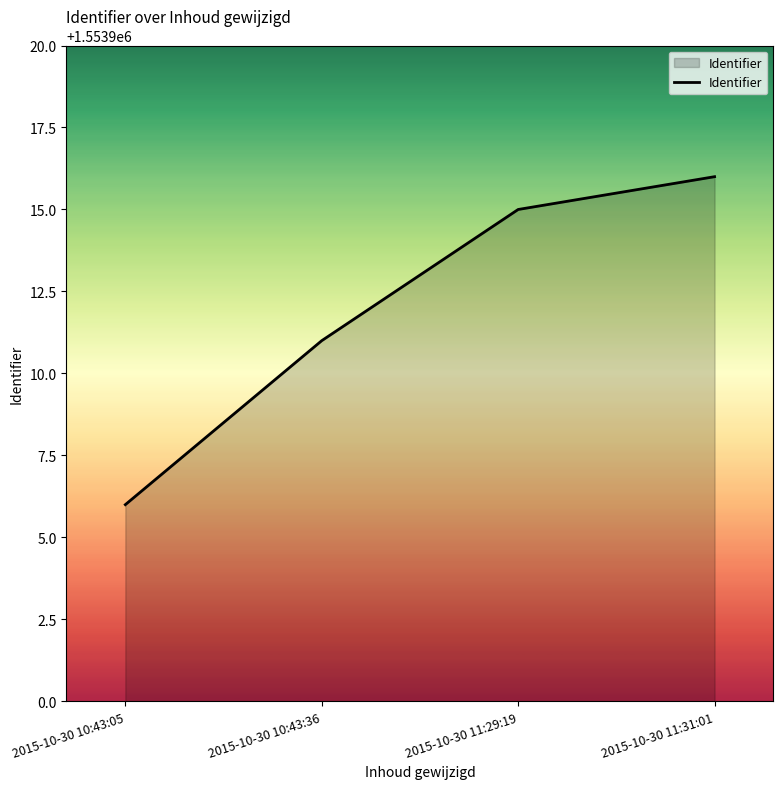

The value at 2015-10-30 10:43:36 is 1553911. True or false?

True